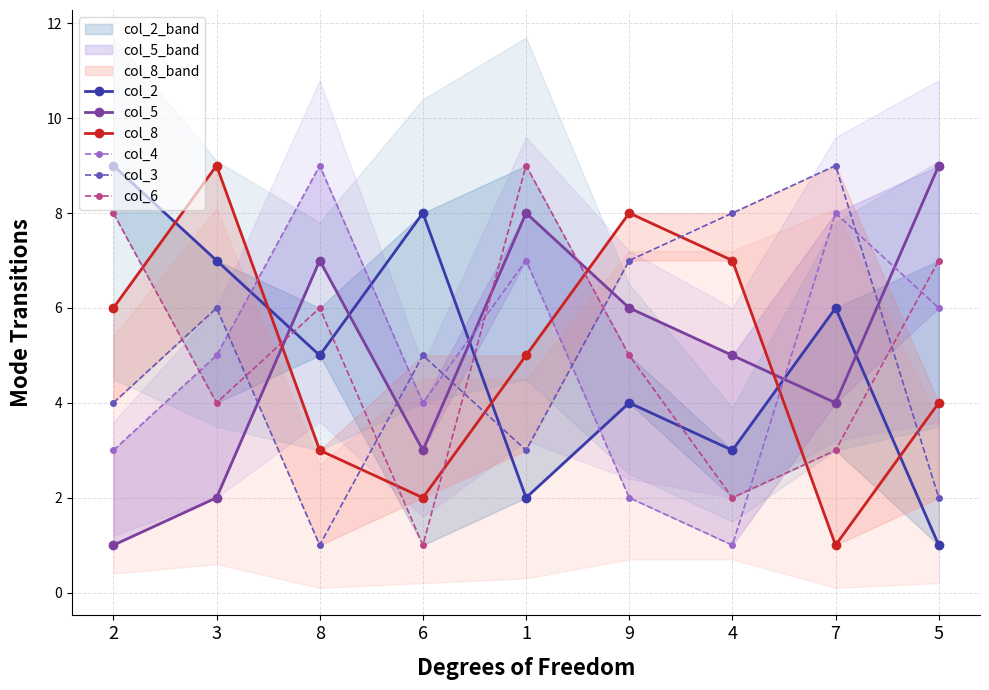

True or false: col_6 has a value of 6 at 3.

False